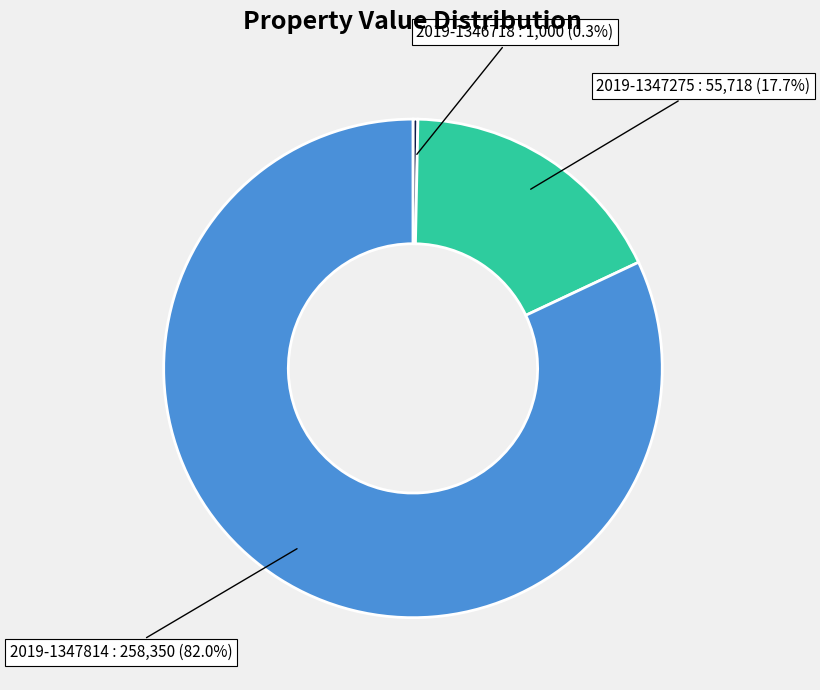

Between 2019-1347275 and 2019-1346718, which is larger?

2019-1347275